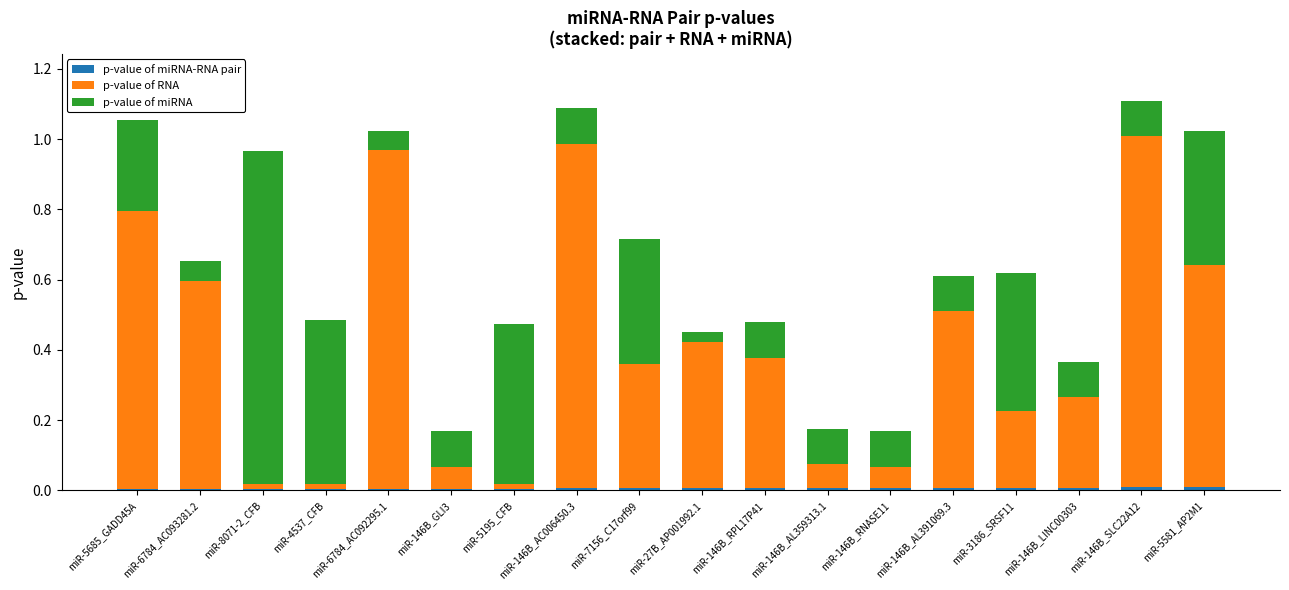

True or false: p-value of miRNA-RNA pair has a value of 0.0 at miR-27B_AP001992.1.

True